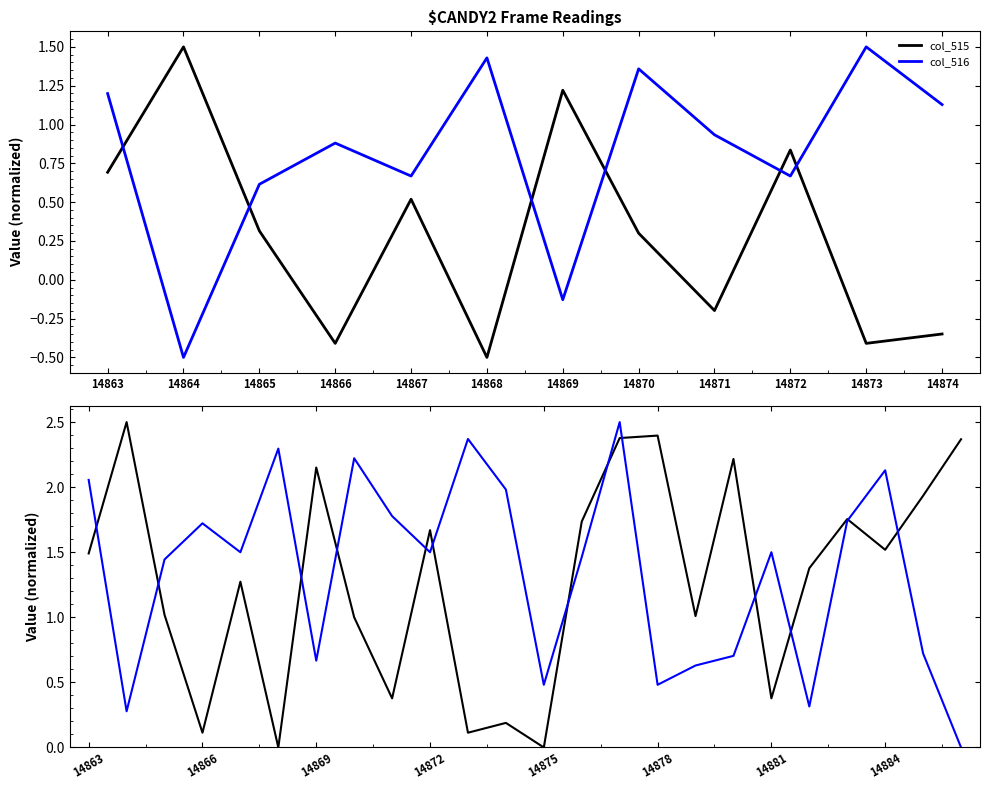

The col_515 series shows 0.1 at 14874. True or false?

False